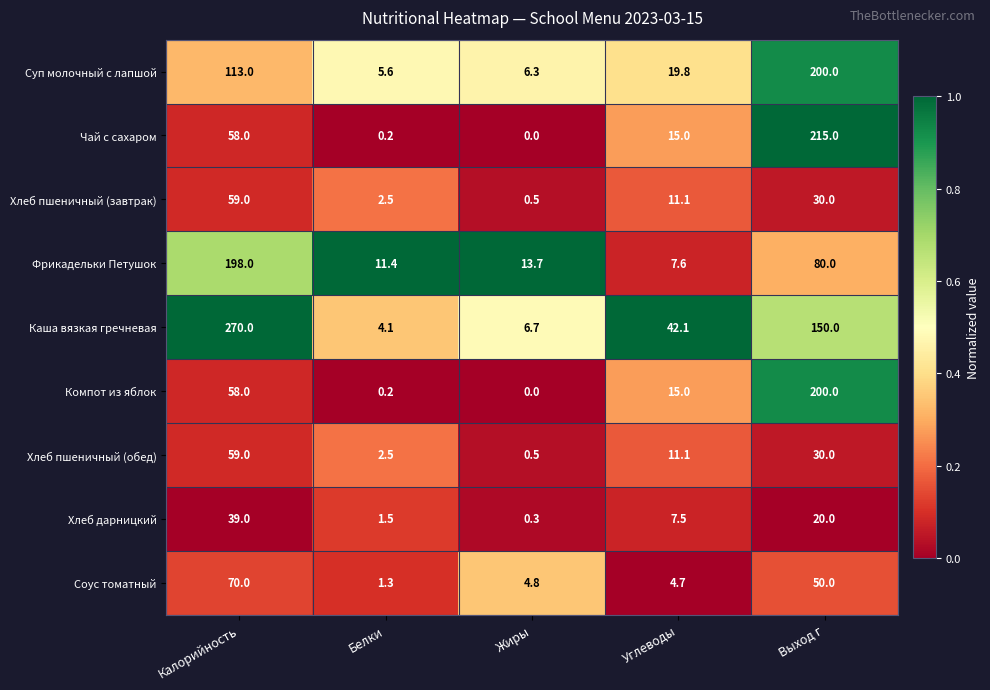

Read the Соус томатный value at Белки.

1.3